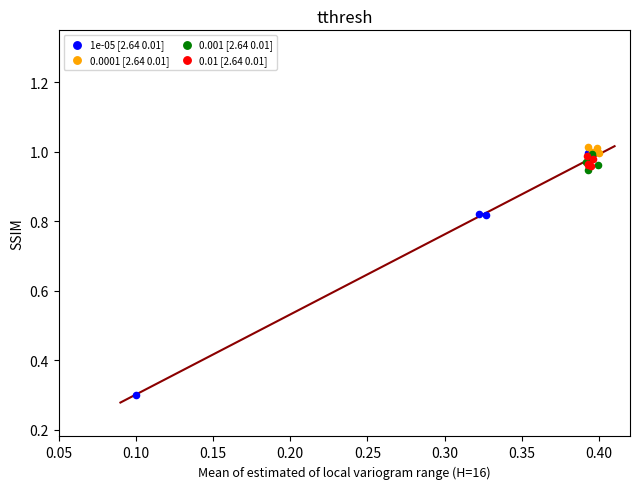

What are all the series names shown in the legend?

1e-05 [2.64 0.01], 0.0001 [2.64 0.01], 0.001 [2.64 0.01], 0.01 [2.64 0.01]